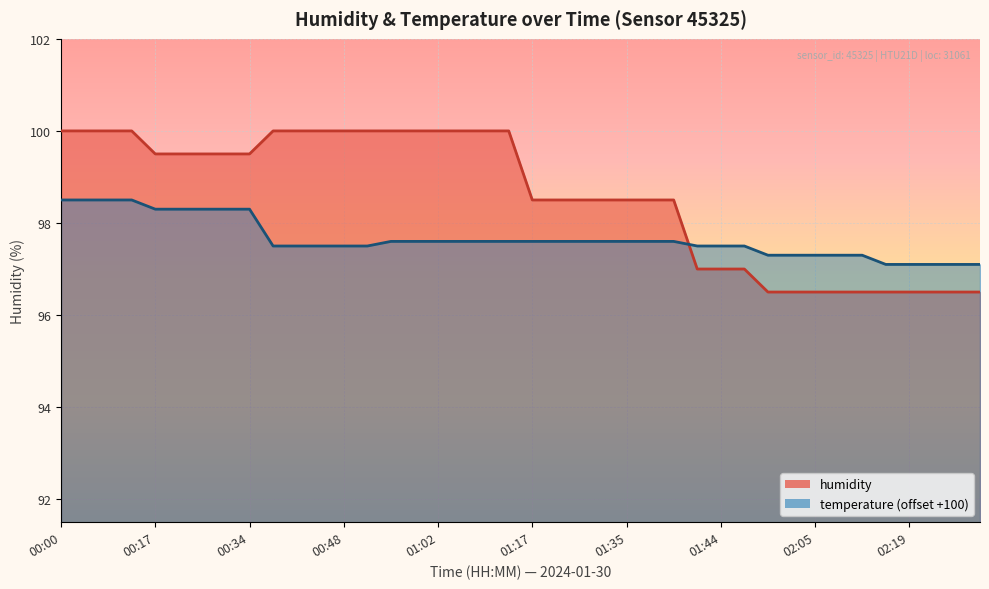

Reading left to right, extract all data points from this chart.

100.0	100.0	100.0	100.0	99.5	99.5	99.5	99.5	99.5	100.0	100.0	100.0	100.0	100.0	100.0	100.0	100.0	100.0	100.0	100.0	98.5	98.5	98.5	98.5	98.5	98.5	98.5	97.0	97.0	97.0	96.5	96.5	96.5	96.5	96.5	96.5	96.5	96.5	96.5	96.5